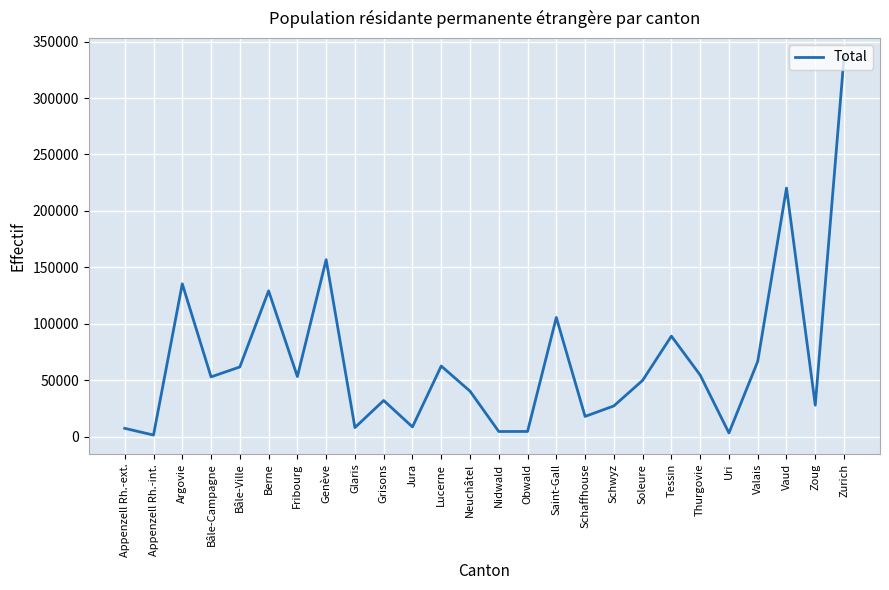

Where is the data nearest to the value 168993?

Genève